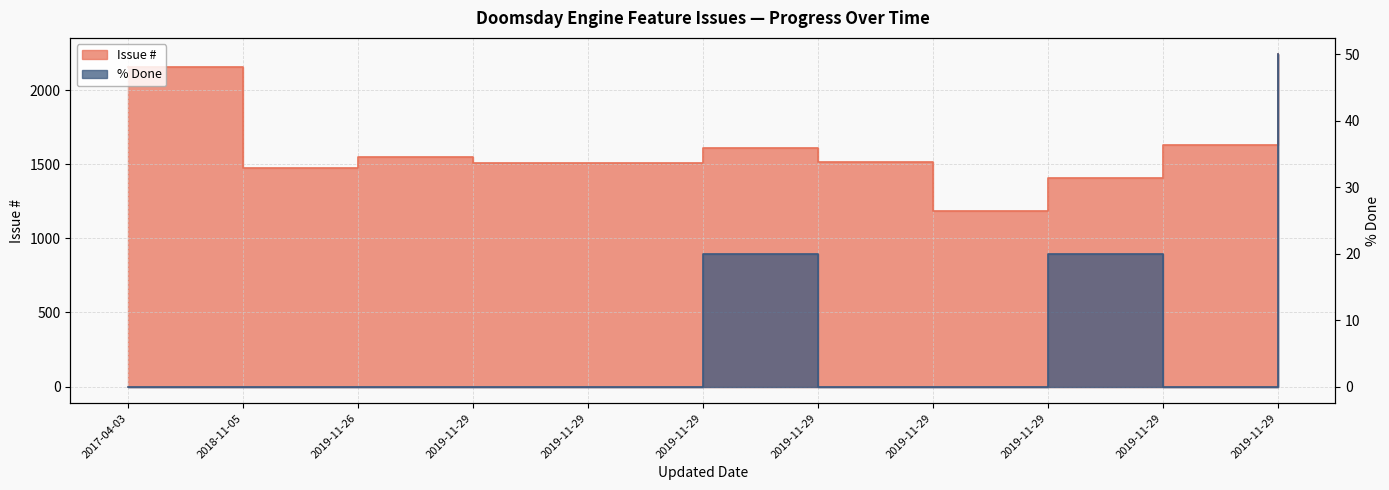

What is the sum of all Issue # values?

17790